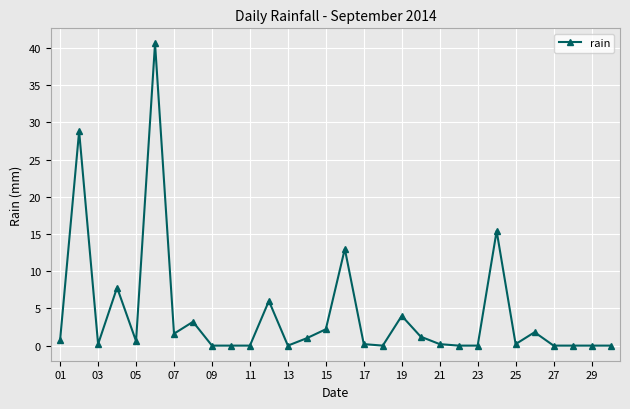

How many lines are shown in the chart?

1